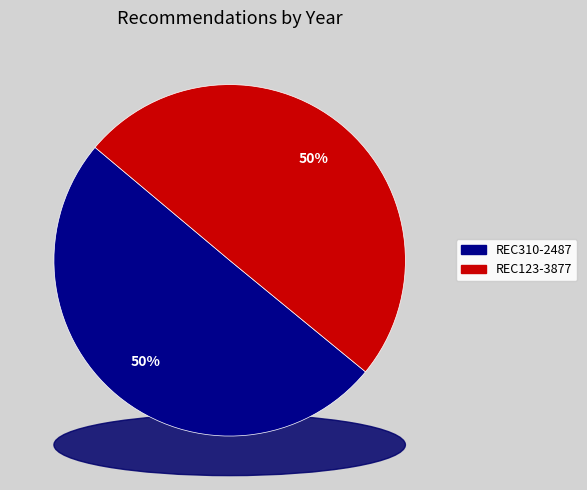

What is the total percentage of REC310-2487 and REC123-3877?

100.0%